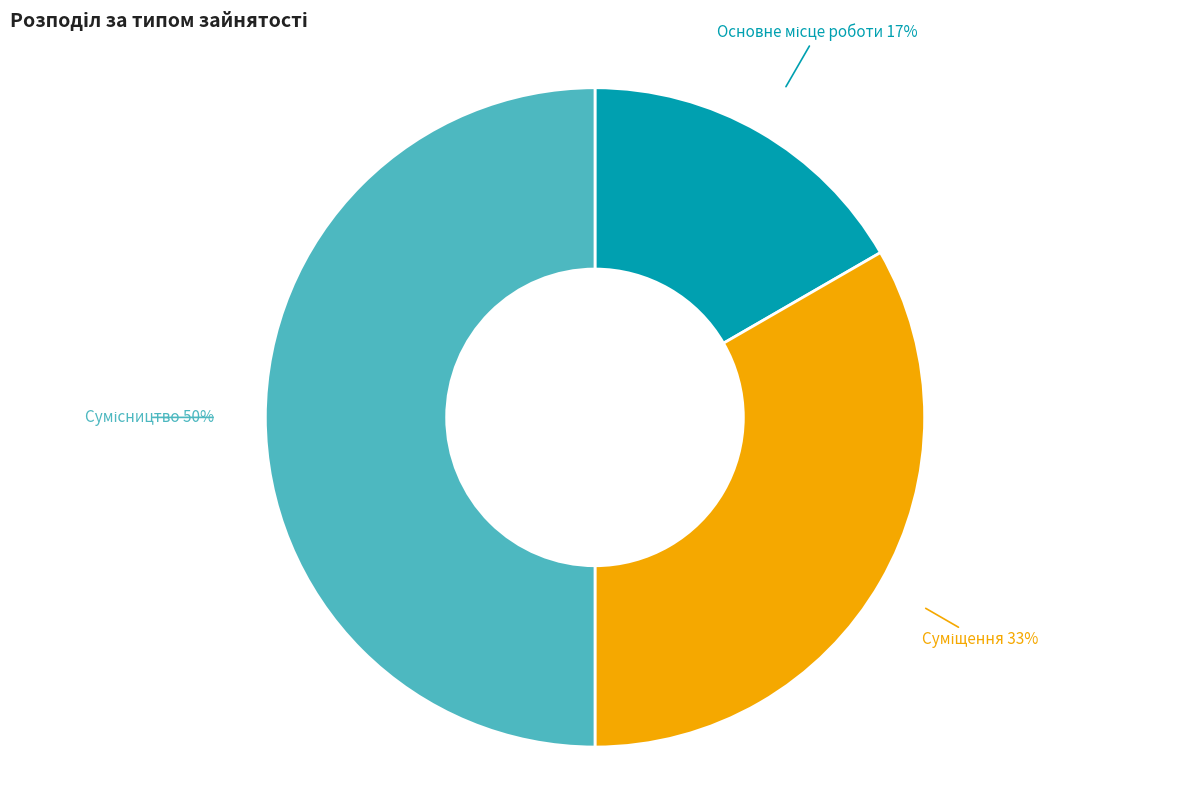

To the nearest percent, what is the average slice percentage?

33%